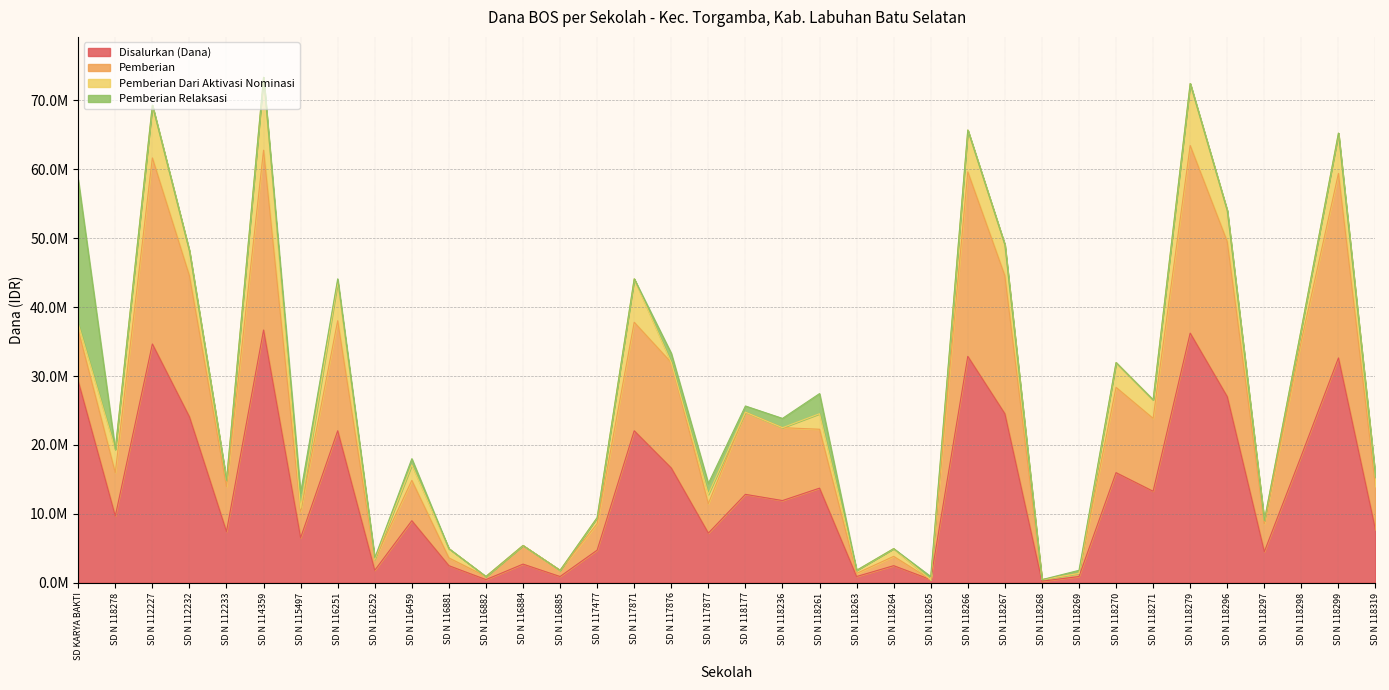

The Pemberian series shows 900000 at SD N 116882. True or false?

True